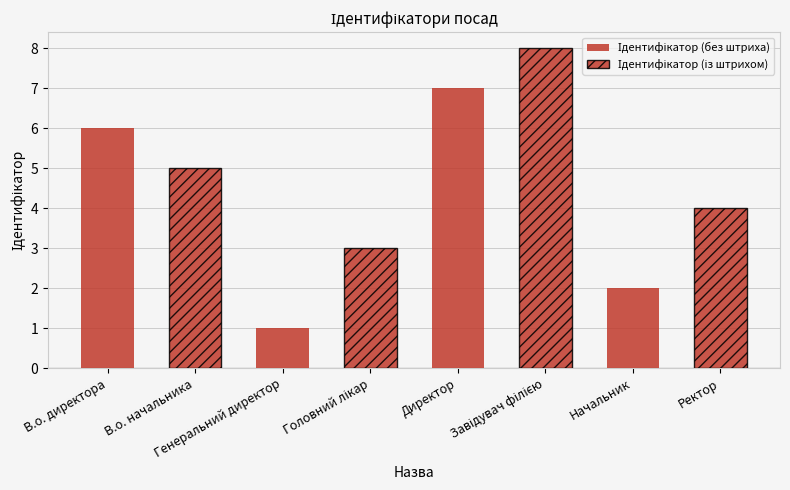

Are the bars grouped side by side (vs. stacked)?

No